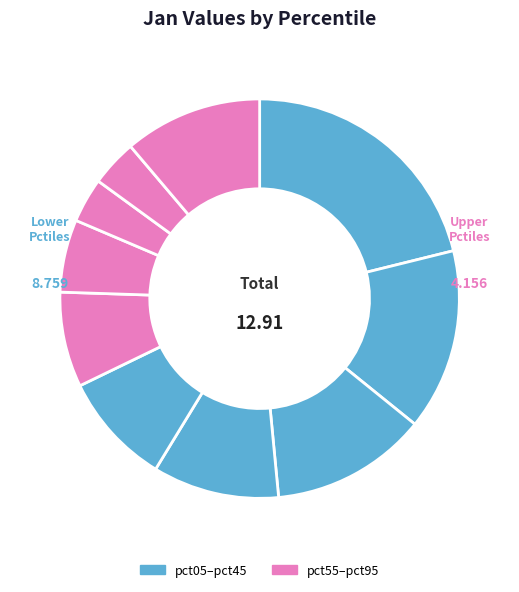

How many slices are in this pie chart?

10